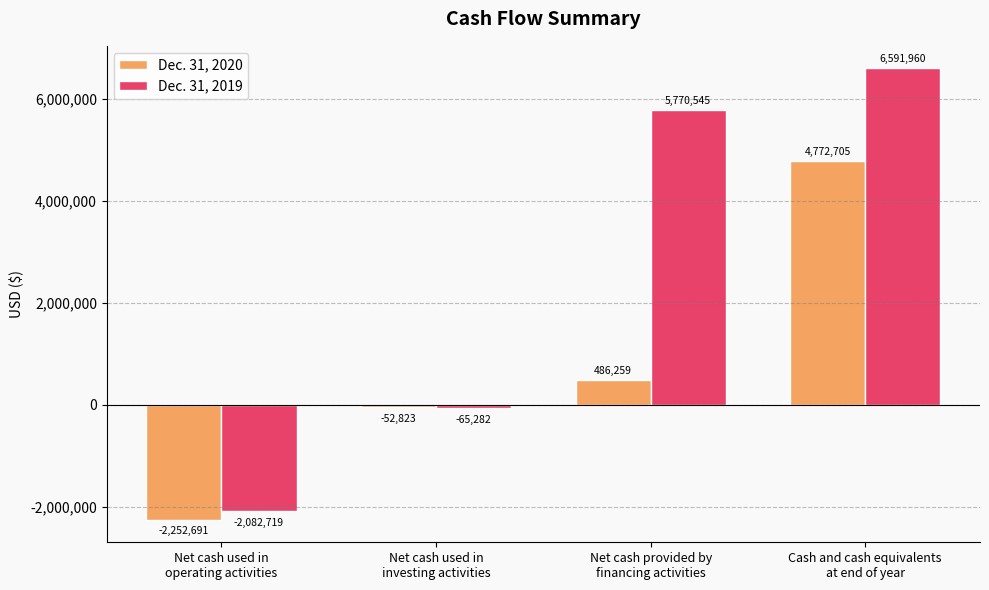

Reading left to right, transcribe all the data shown in this chart.

Dec. 31, 2020: Net cash used in
operating activities=-2252691	Net cash used in
investing activities=-52823	Net cash provided by
financing activities=486259	Cash and cash equivalents
at end of year=4772705
Dec. 31, 2019: Net cash used in
operating activities=-2082719	Net cash used in
investing activities=-65282	Net cash provided by
financing activities=5770545	Cash and cash equivalents
at end of year=6591960